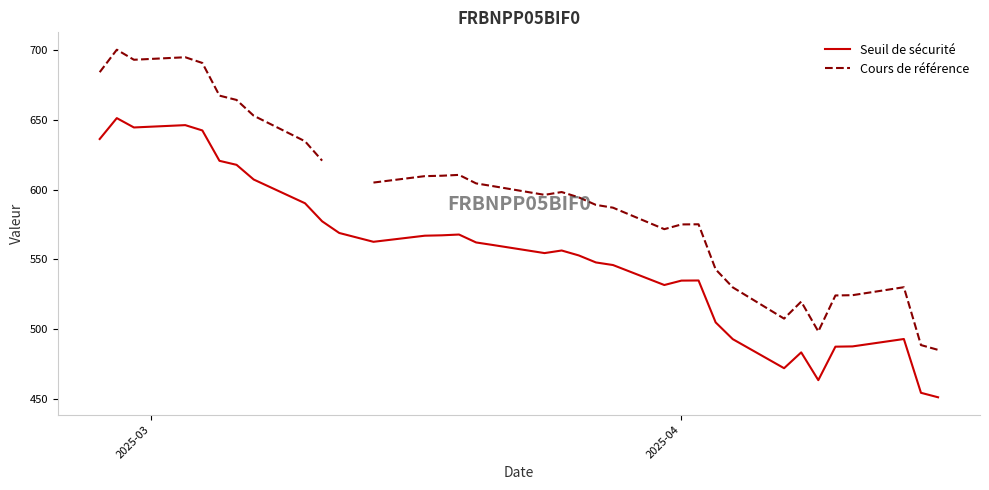

What is the highest value of the Seuil de sécurité series?

651.3